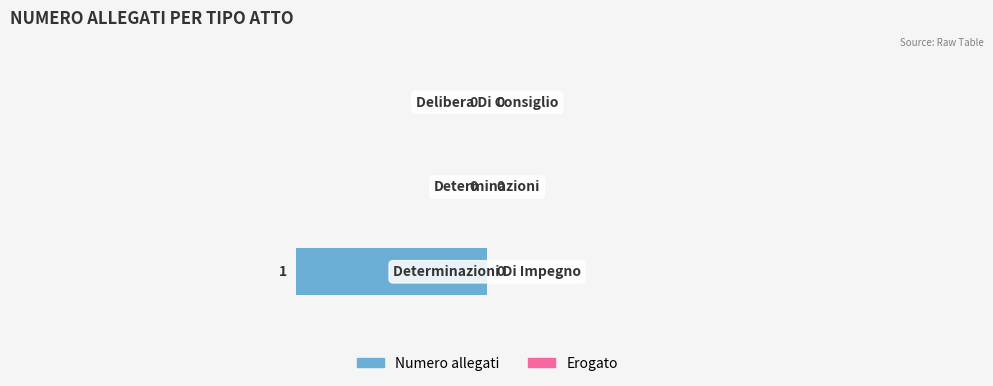

How many data points does each series have?

3